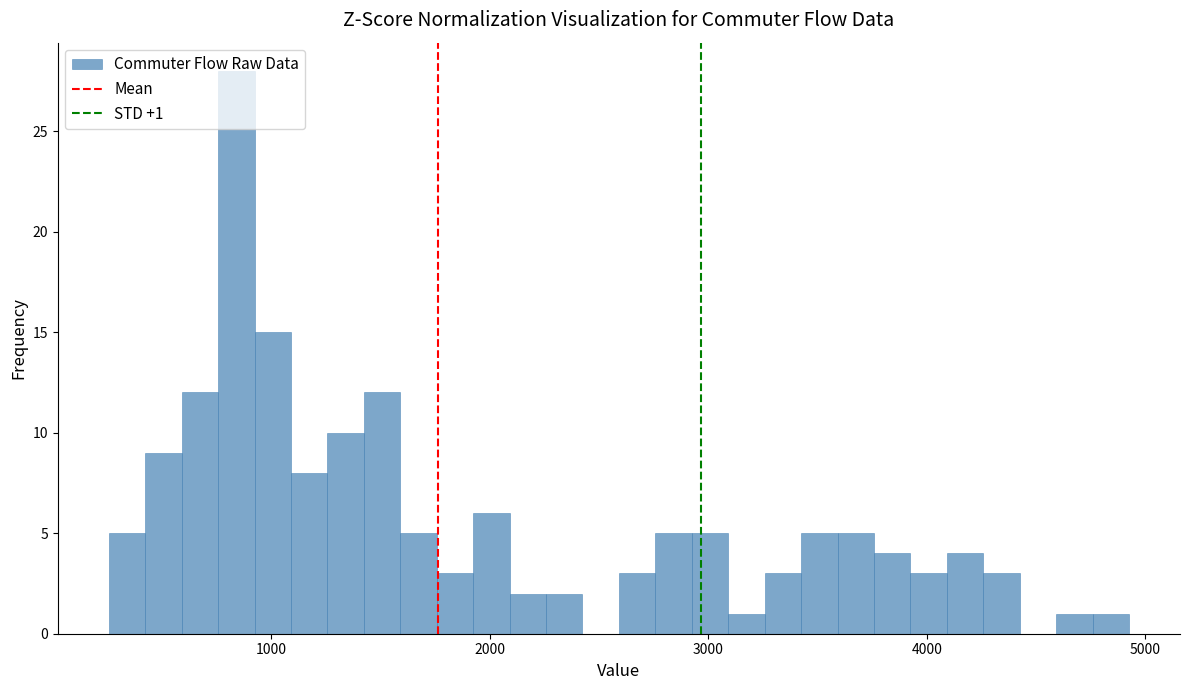

Around what value on the x-axis is the tallest bar? Give the approximate position of its centre, as read against the axis.

800